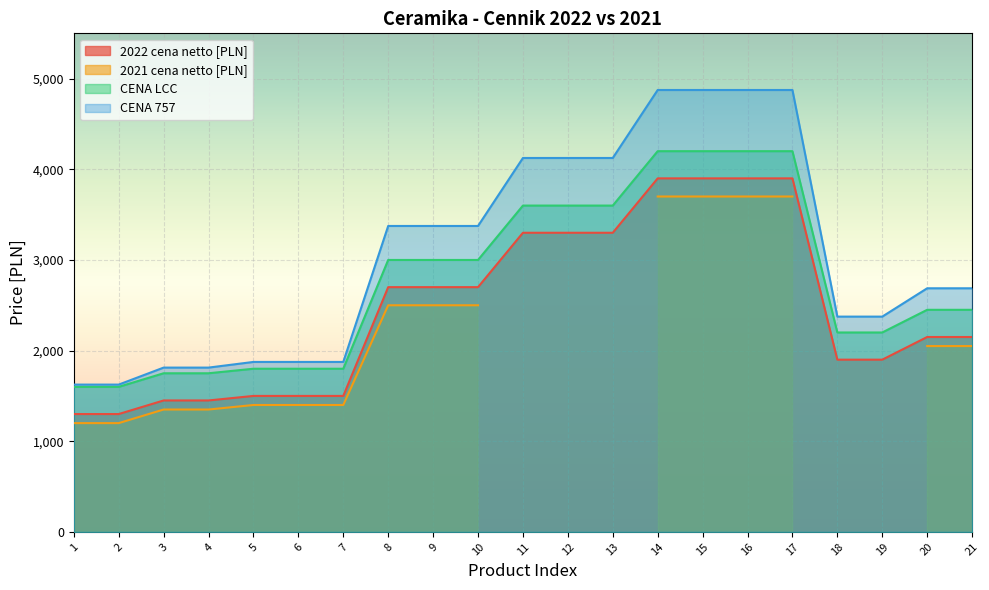

Which has a higher value, 4 or 10?

10